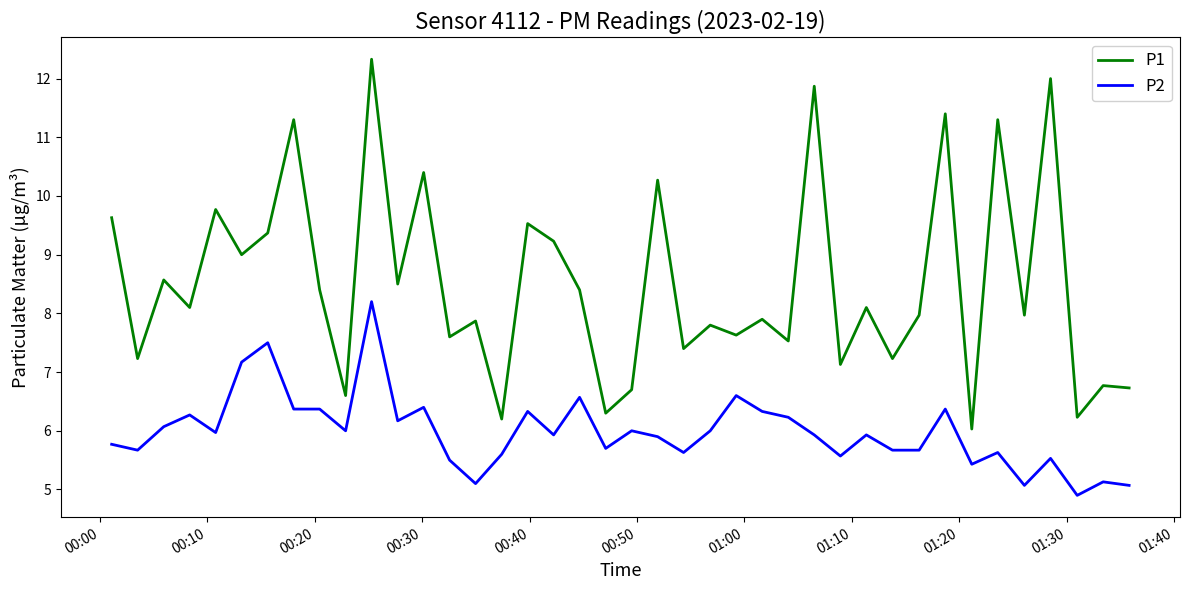

Rank the series by their average value, from lowest to highest.

P2, P1